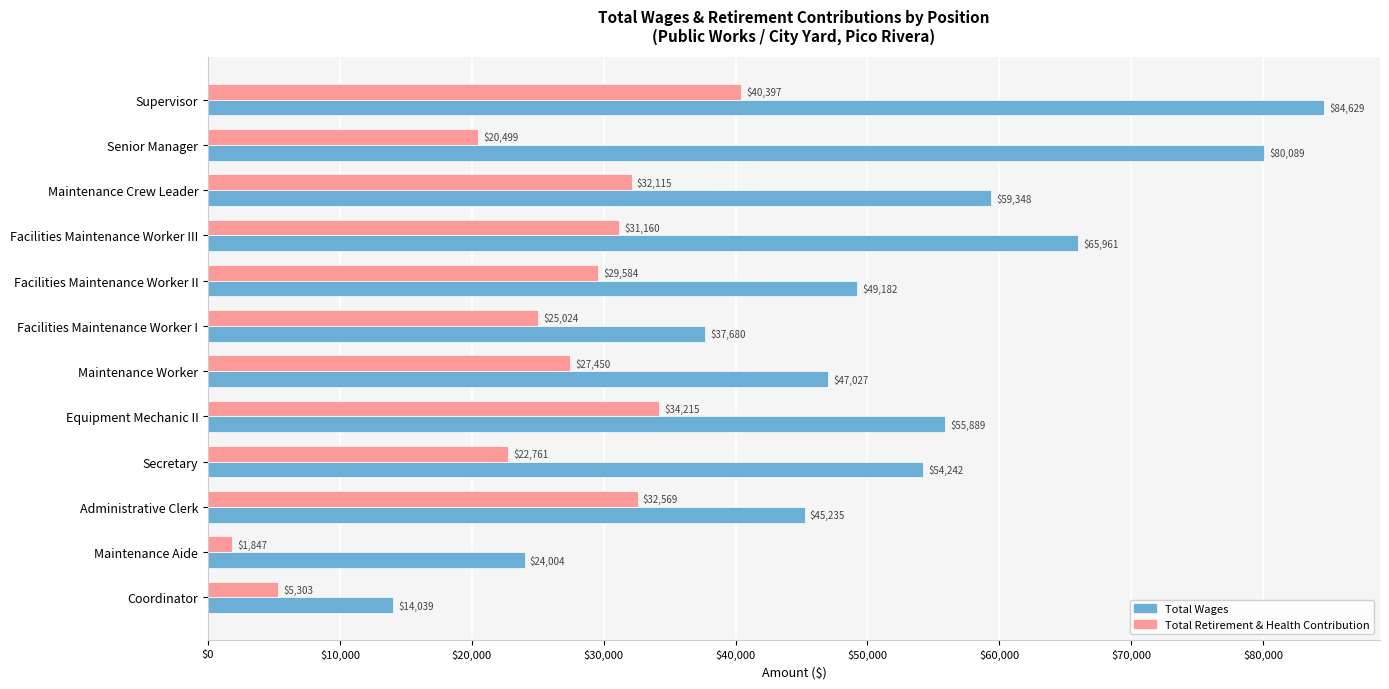

Which series has the largest total across all categories?

Total Wages